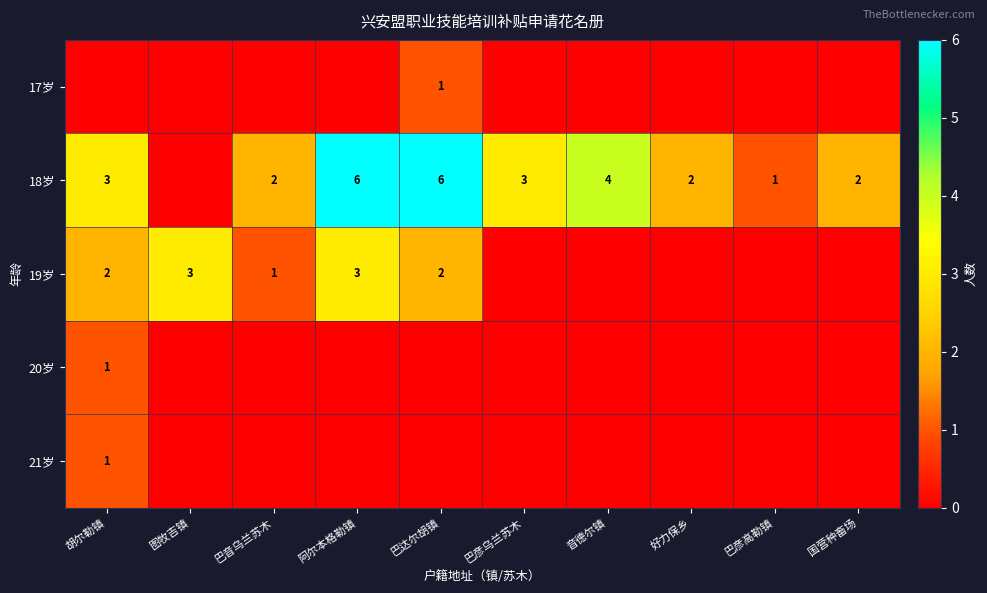

Which category has the highest value across all series?

阿尔本格勒镇